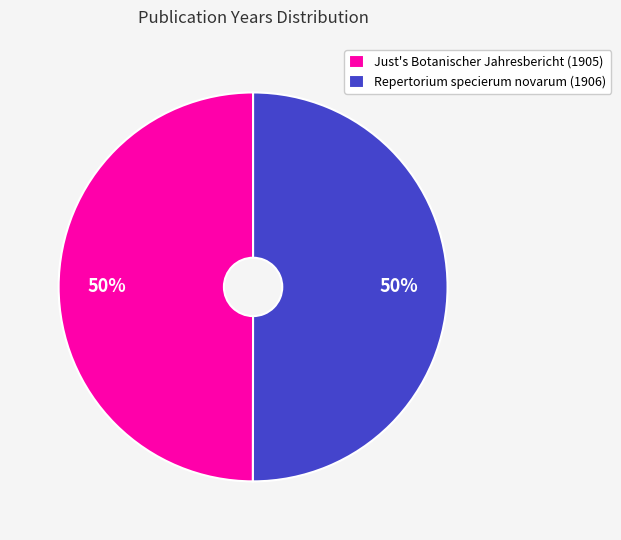

Count the number of slices in the pie.

2